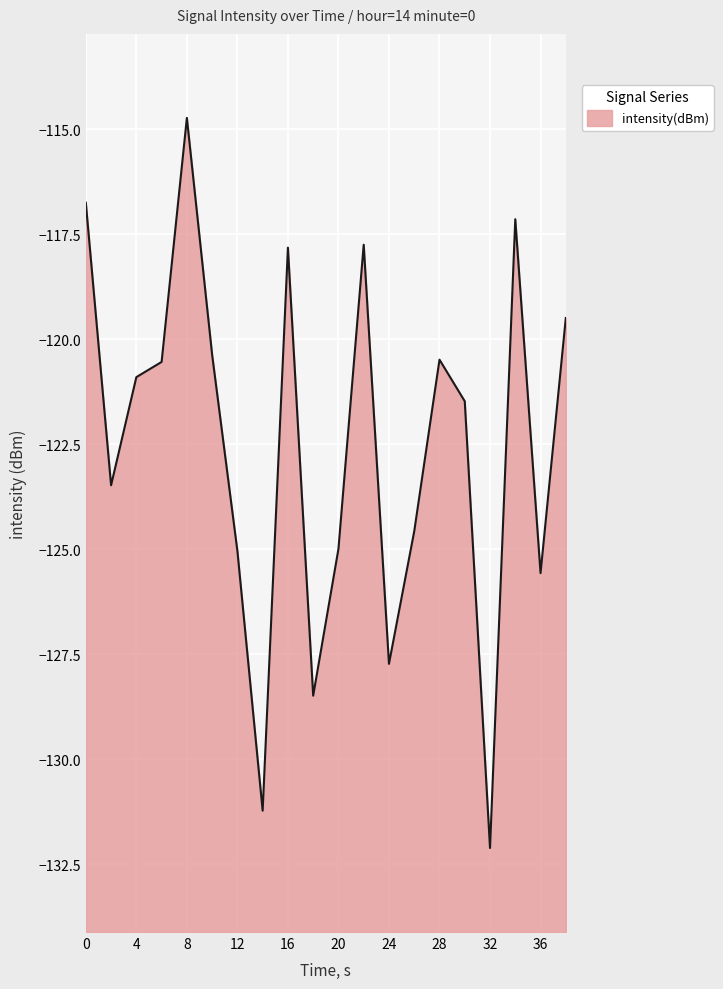

How many values exceed -120?

6